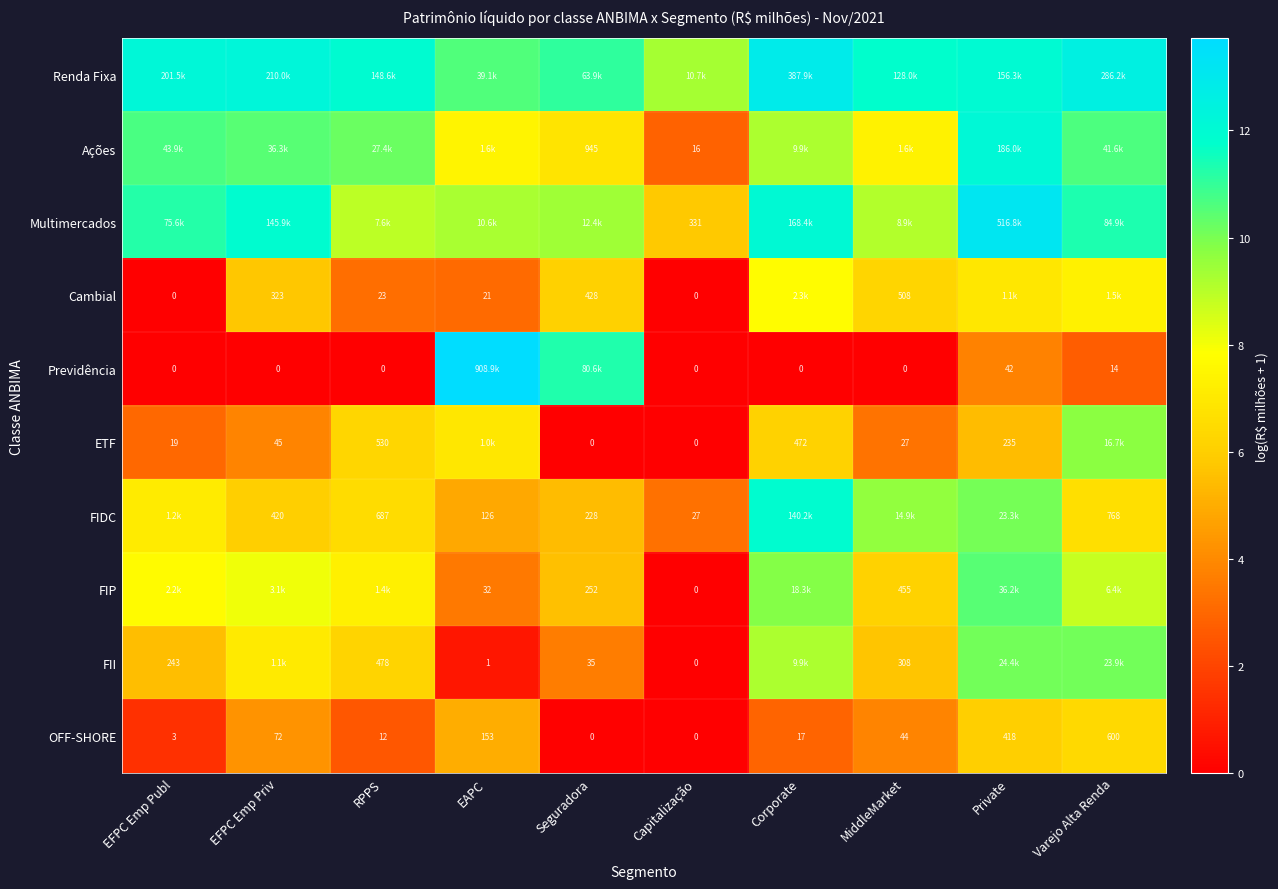

Is the value of FIDC at Capitalização greater than the value of ETF at Seguradora?

Yes